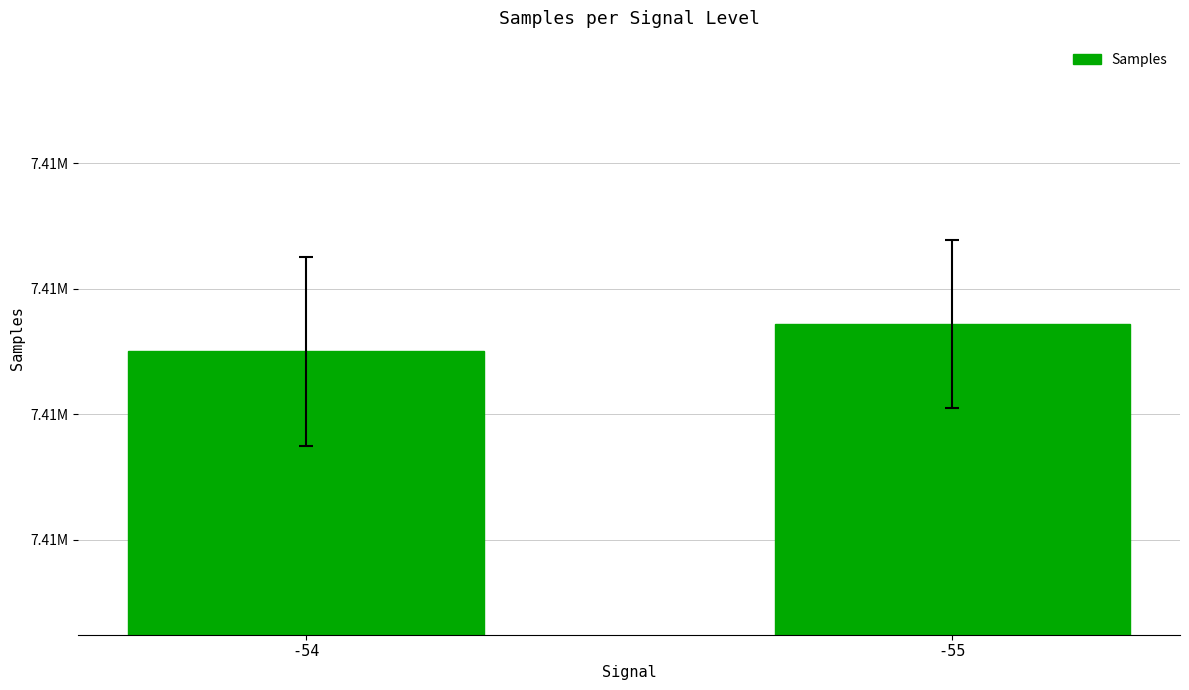

Which label corresponds to the smallest value in the chart?

-54